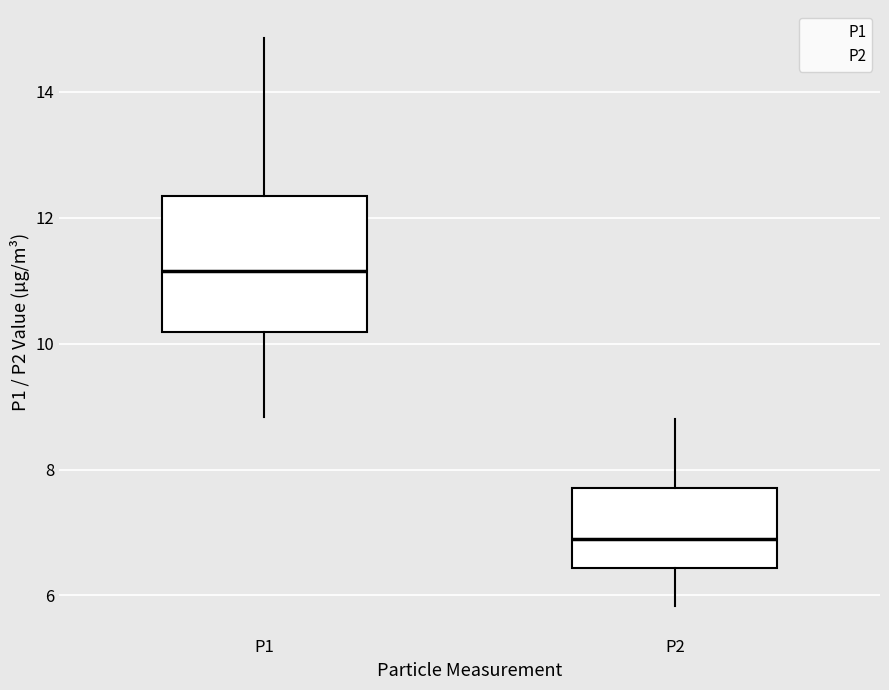

Where does the lower whisker of the box for P2 end on the y-axis? The values are not printed on the chart, so give them approximately, as read against the axis.

5.8